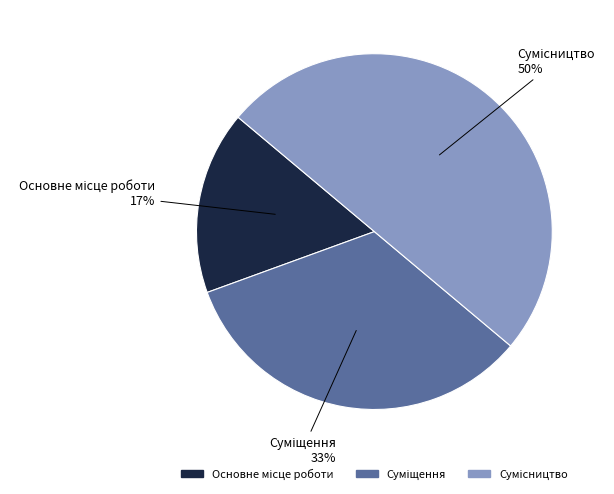

To the nearest percent, what is the average slice percentage?

33%